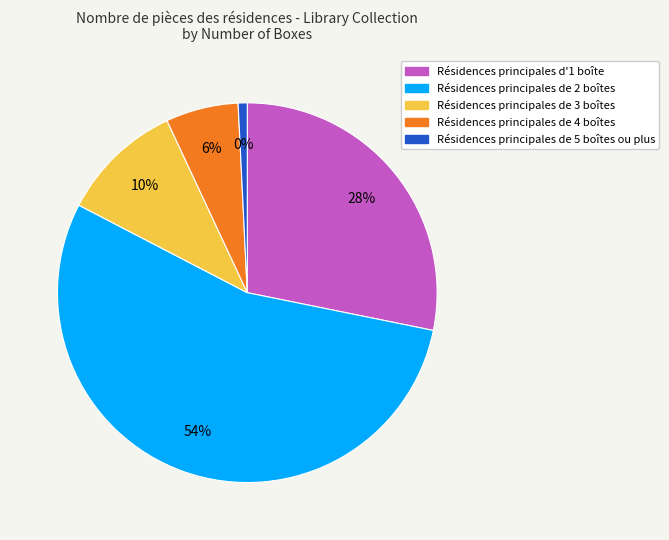

Rank the categories by value from lowest to highest.

5+ boxes, 4 boxes, 3 boxes, 1 box, 2 boxes